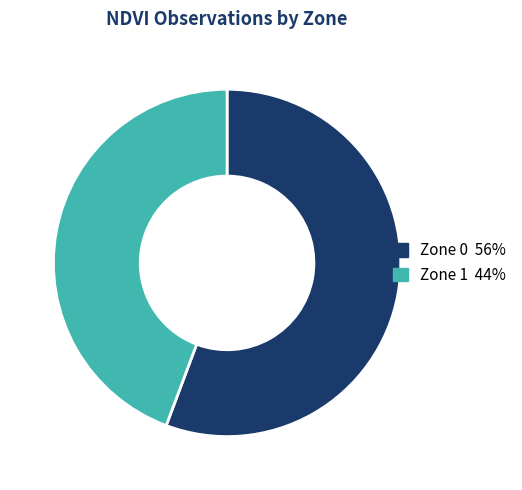

Which has a higher value, Zone 1 or Zone 0?

Zone 0